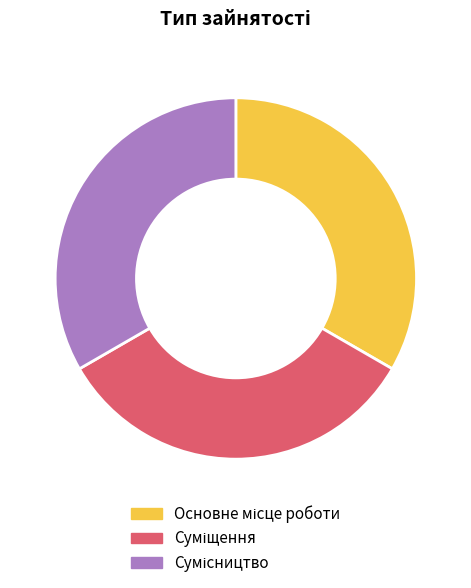

Does any single category account for the majority?

No